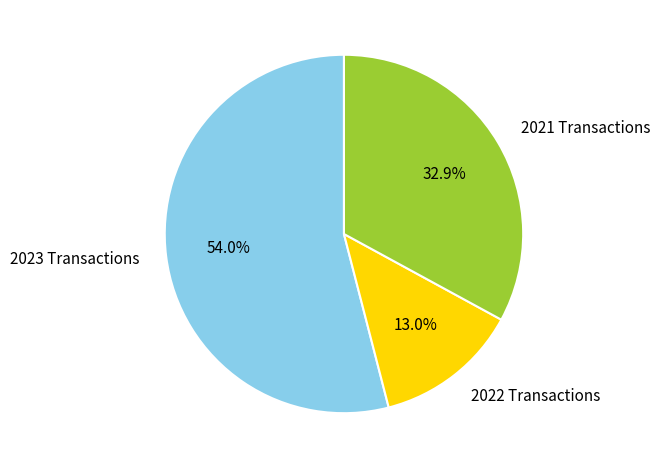

How many segments does this pie chart have?

3